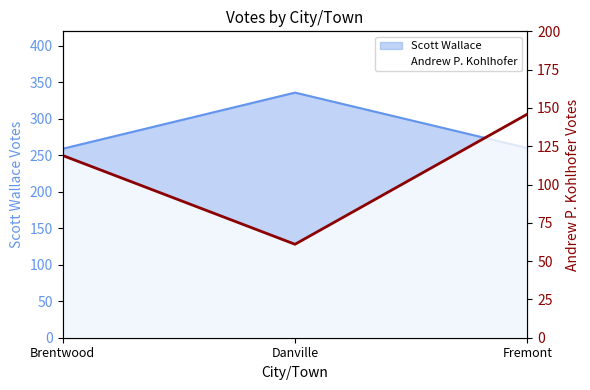

How many data points are above 119?

1